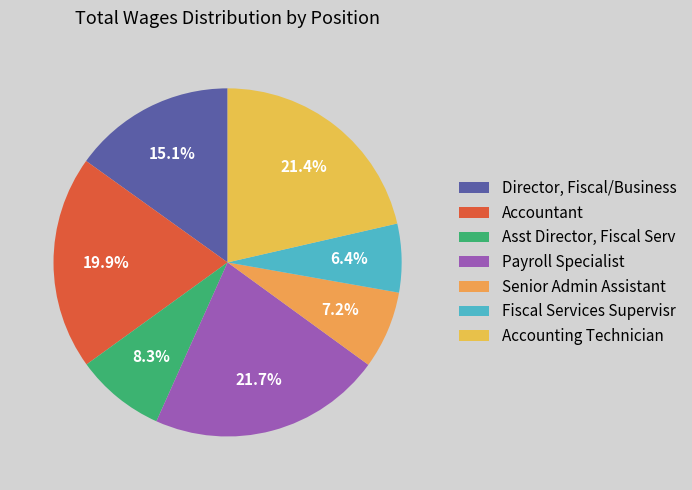

To the nearest percent, what is the difference between the largest and smallest slice percentages?

15%